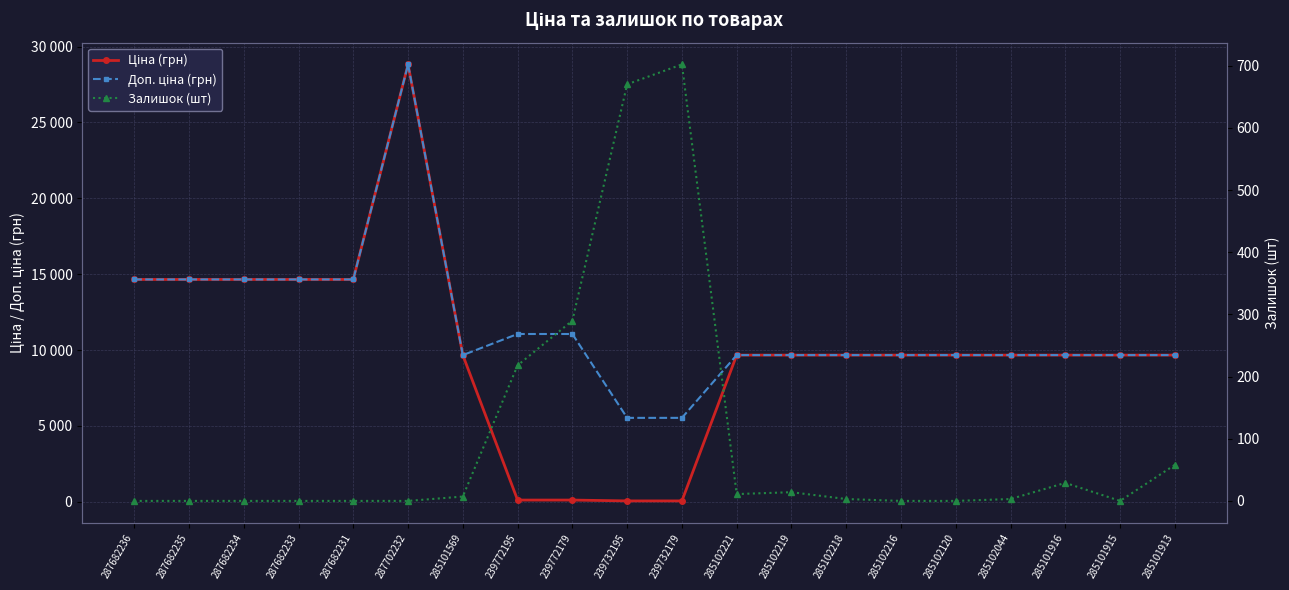

What is the total value across all series at 285102120?

19329.3